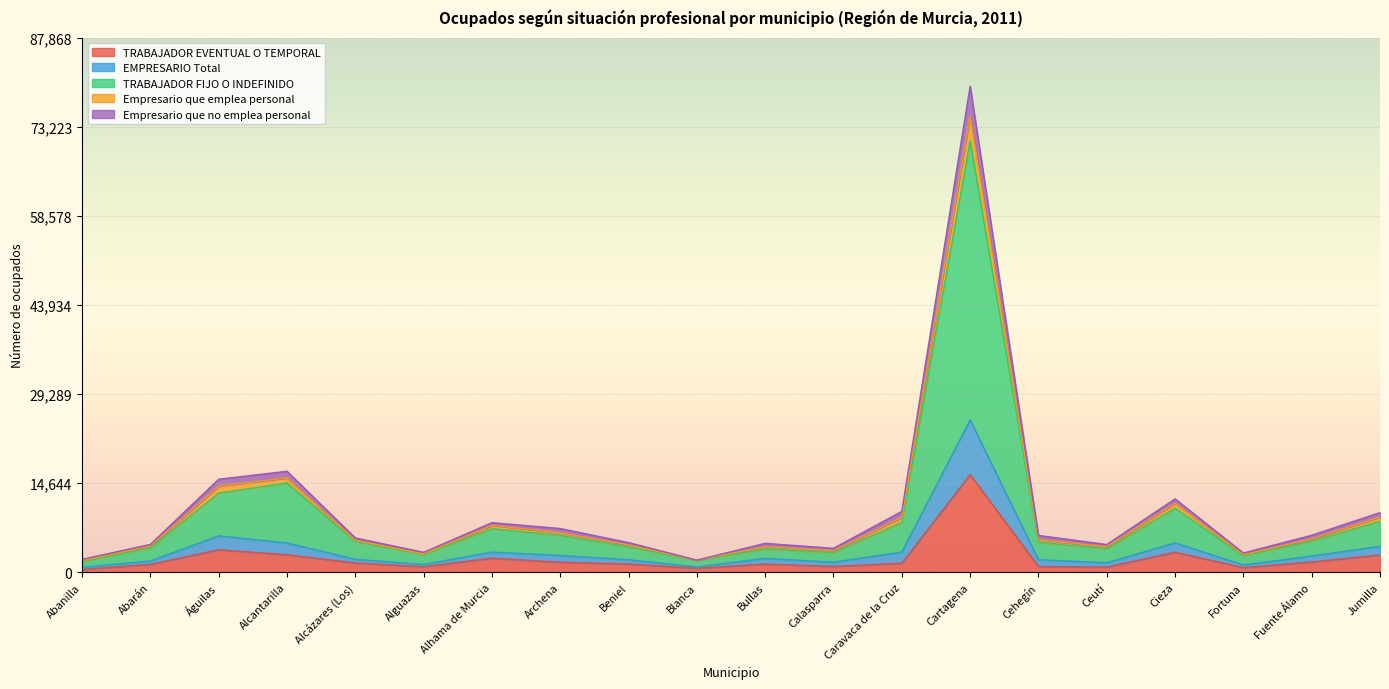

How many distinct data groups are displayed?

5